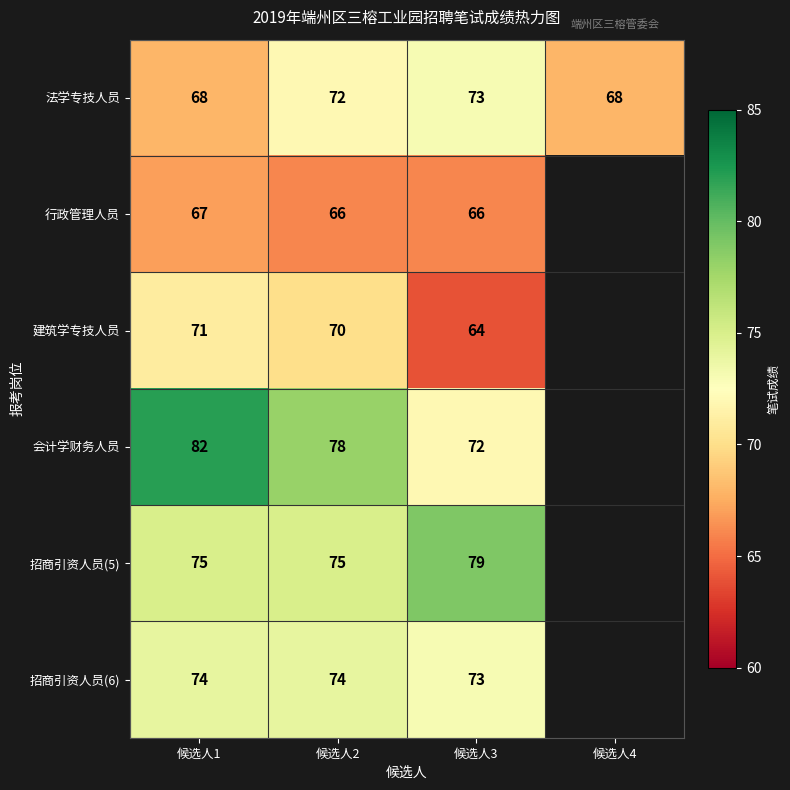

Which has a higher value, 候选人1 or 候选人3?

候选人3